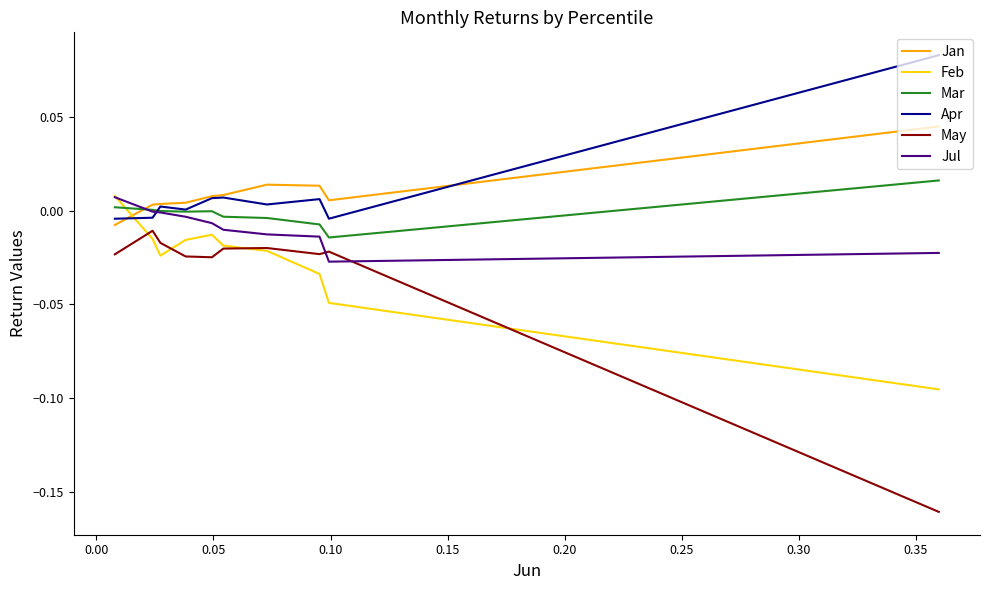

How many times do Apr and Jul cross each other?

1